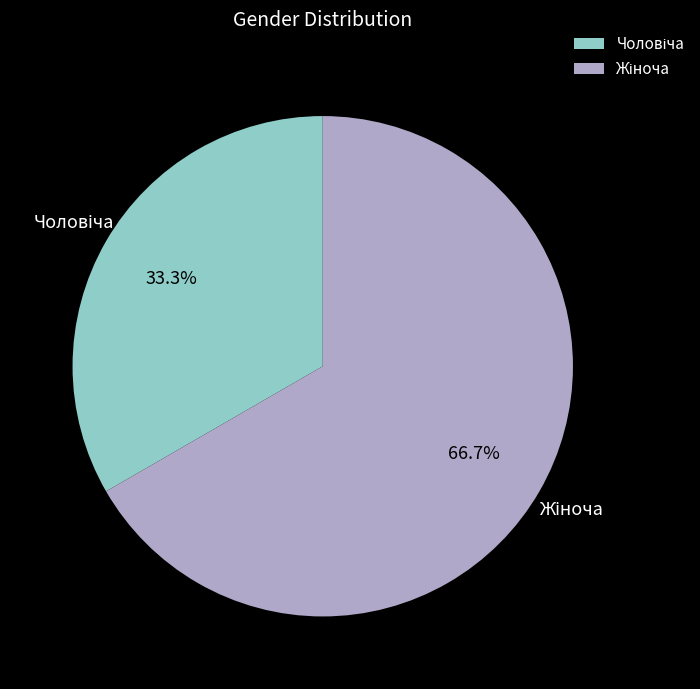

Does any single category account for the majority?

Yes